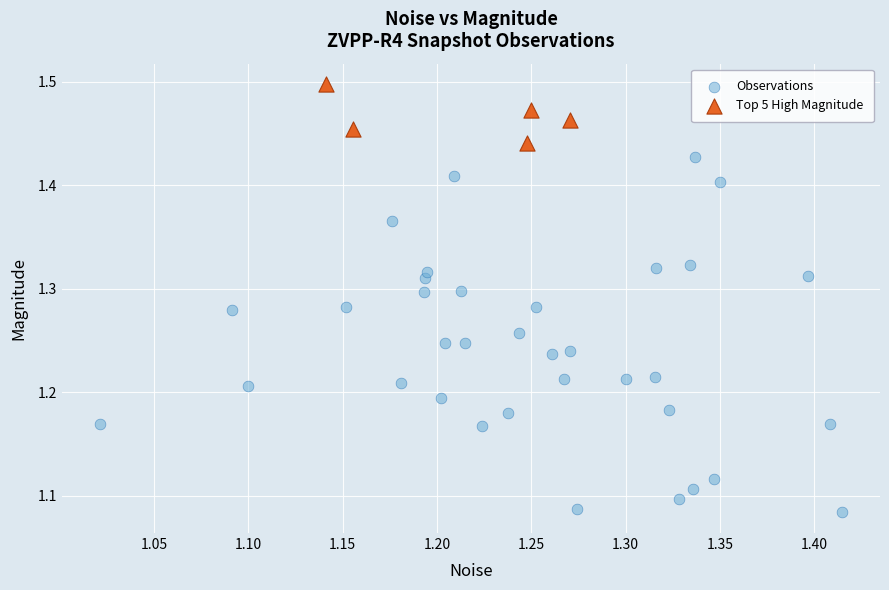

Which series has the widest spread of Y values?

Observations